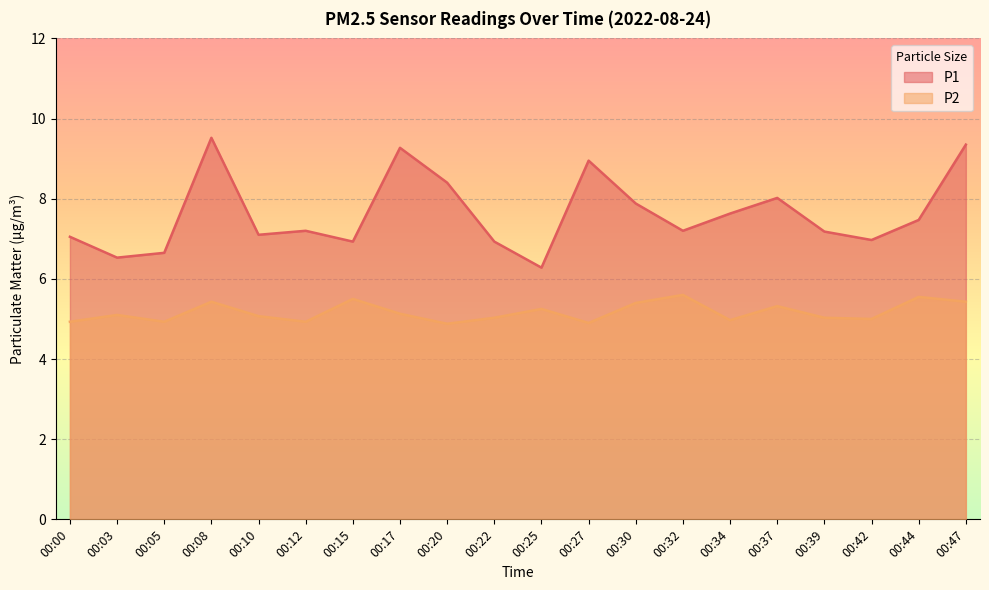

In P2, how many points are higher than both neighbors (excluding endpoints)?

7